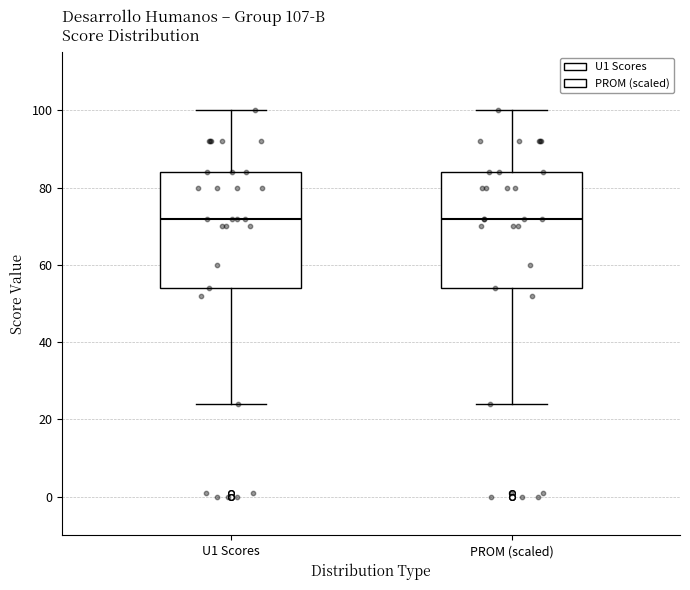

Where is the lower edge of the box for PROM (scaled) on the y-axis? The values are not printed on the chart, so give them approximately, as read against the axis.

54